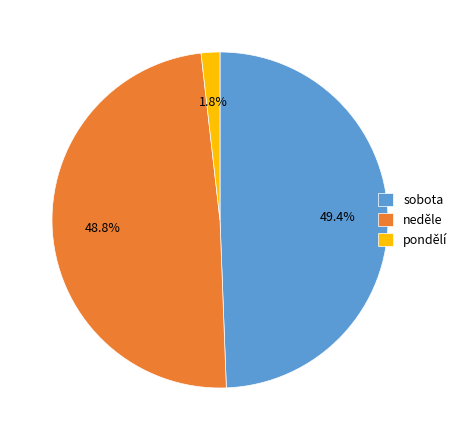

How many segments does this pie chart have?

3